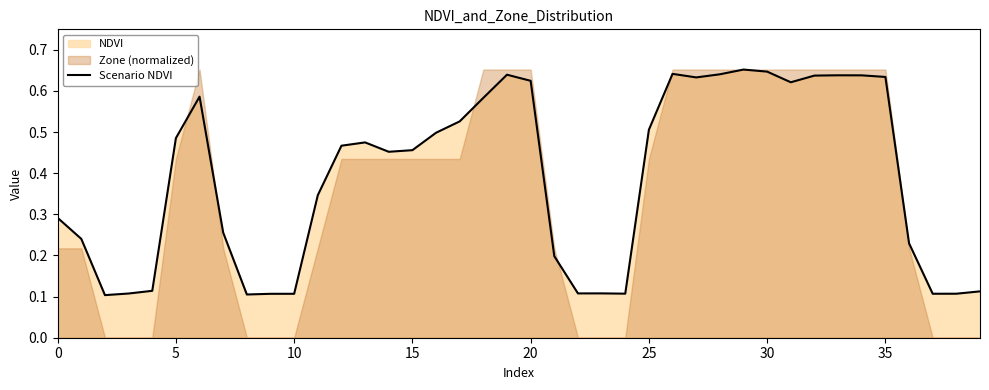

What is the difference between the values at 13 and 23?

0.4